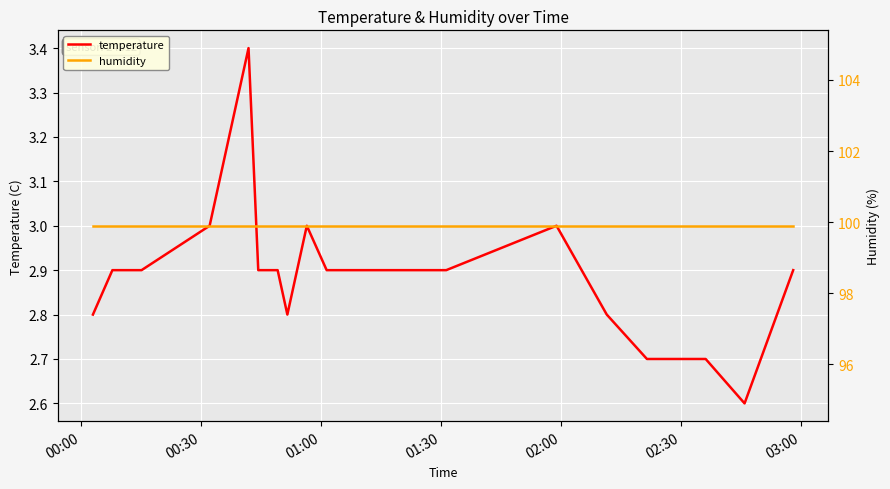

What is the value of the humidity point at the 1st from the left?

99.9